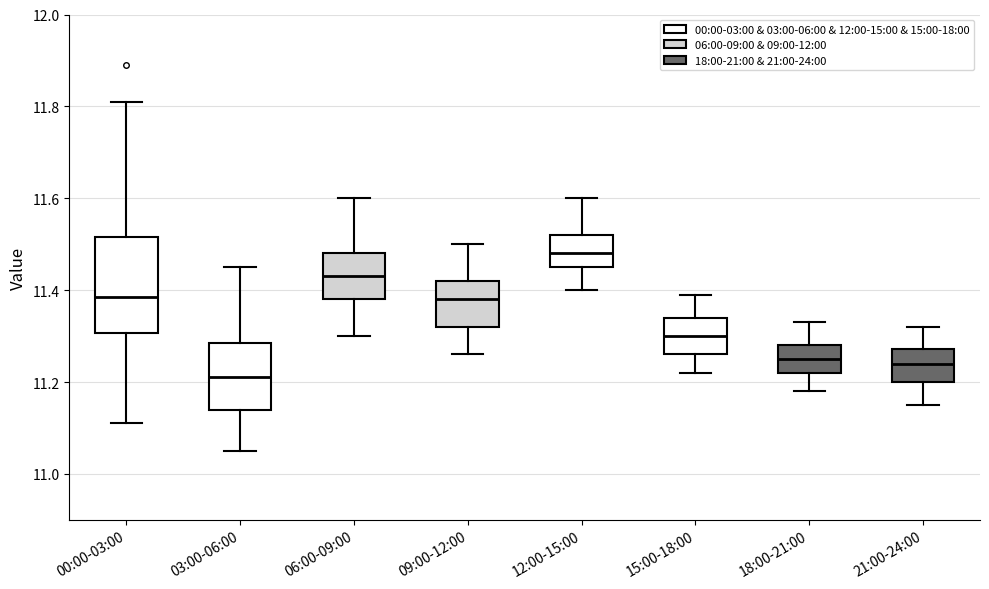

Where is the lower edge of the box for 06:00-09:00 on the y-axis? The values are not printed on the chart, so give them approximately, as read against the axis.

11.38